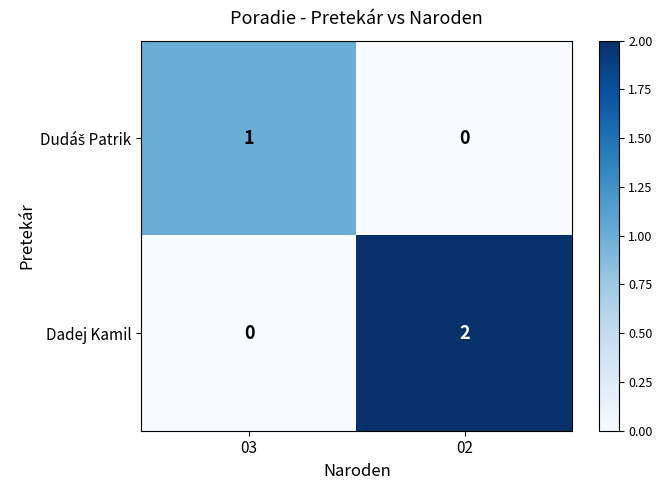

Which series has the largest total across all categories?

Dadej Kamil